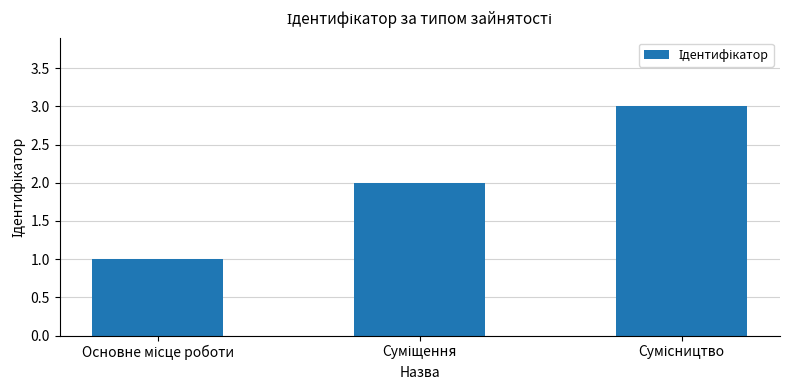

What is the greatest value displayed?

3